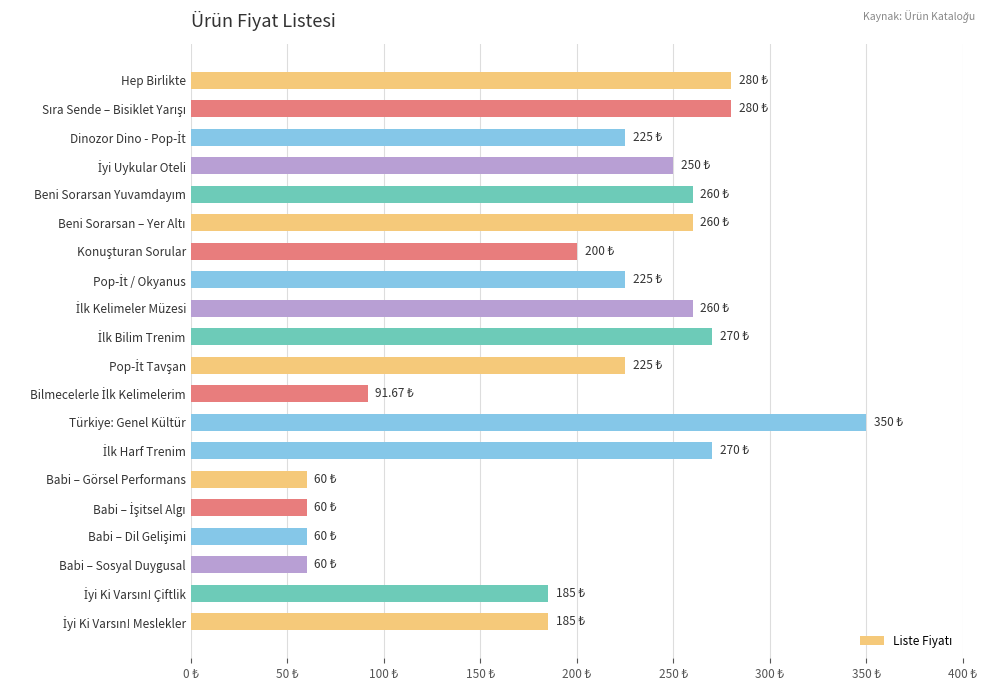

What is the difference between the maximum and minimum values?

290.0